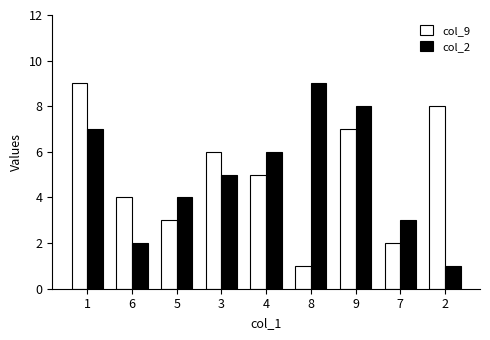

Is the value of col_2 at 4 greater than the value of col_9 at 4?

Yes